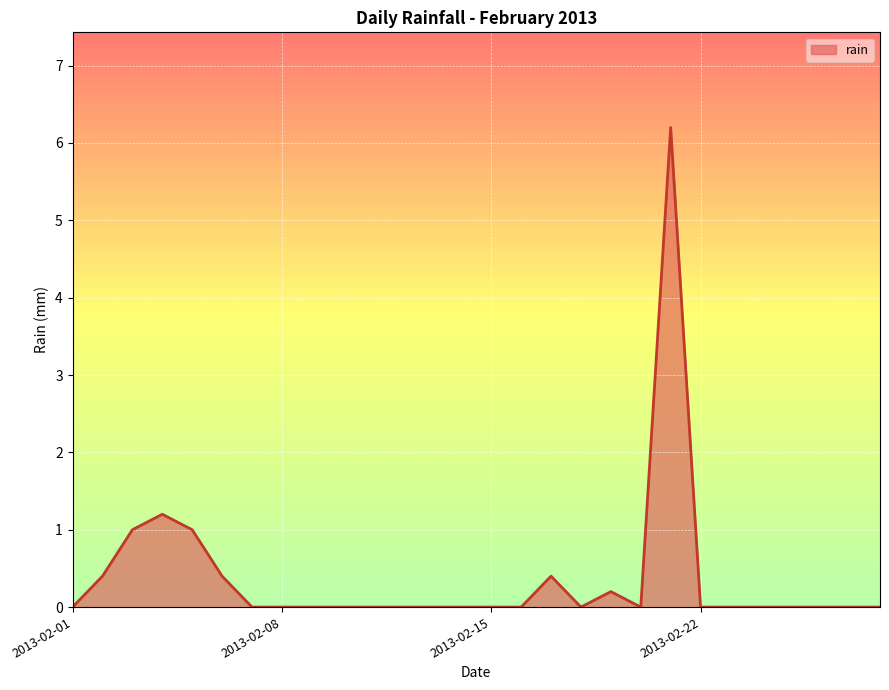

What is the sum of all values?

10.8